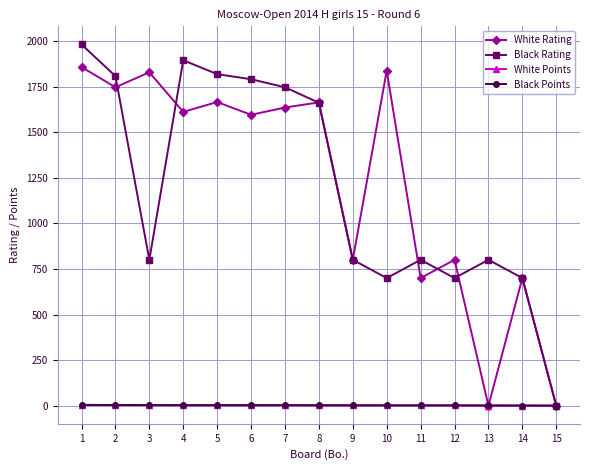

What is the total value across all series at 10?

2541.0